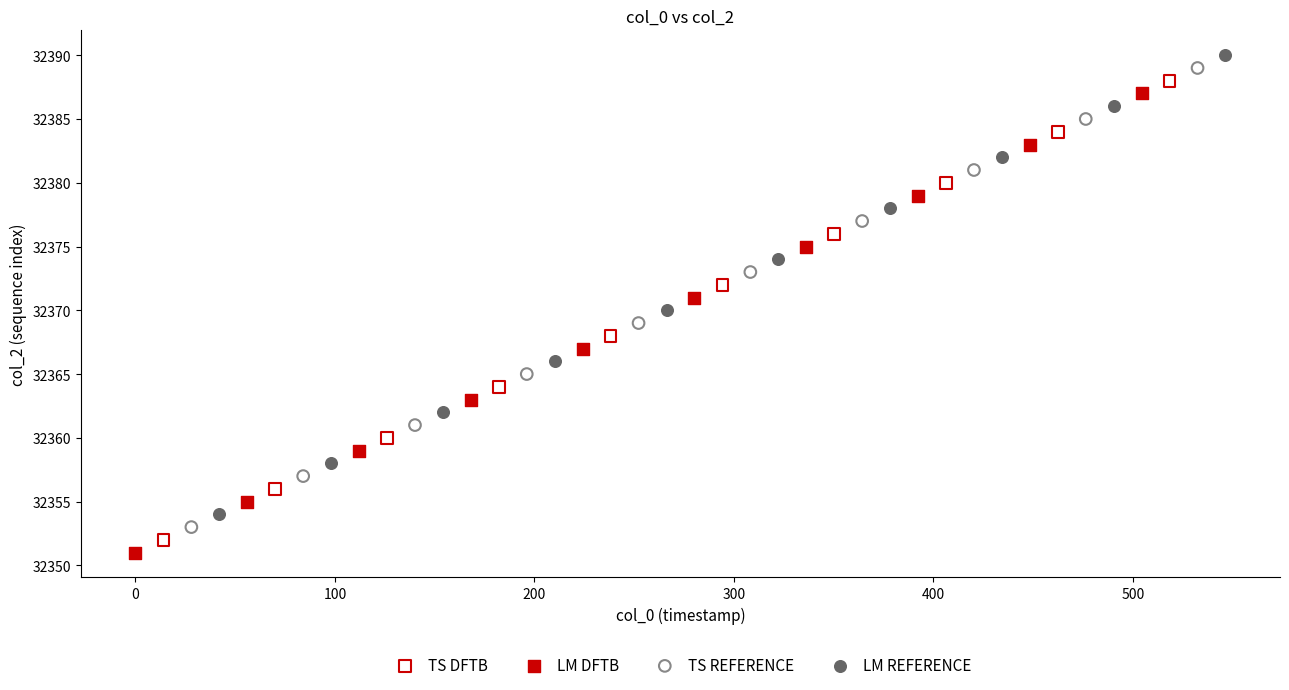

Which series contains the lowest Y value?

LM DFTB